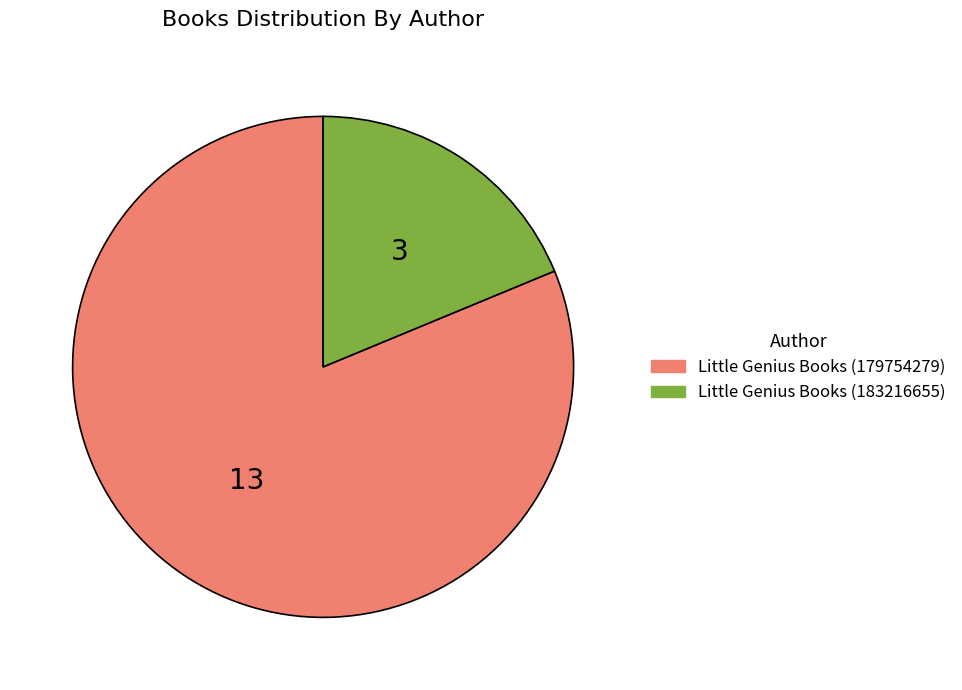

Between Little Genius Books (179754279) and Little Genius Books (183216655), which is larger?

Little Genius Books (179754279)